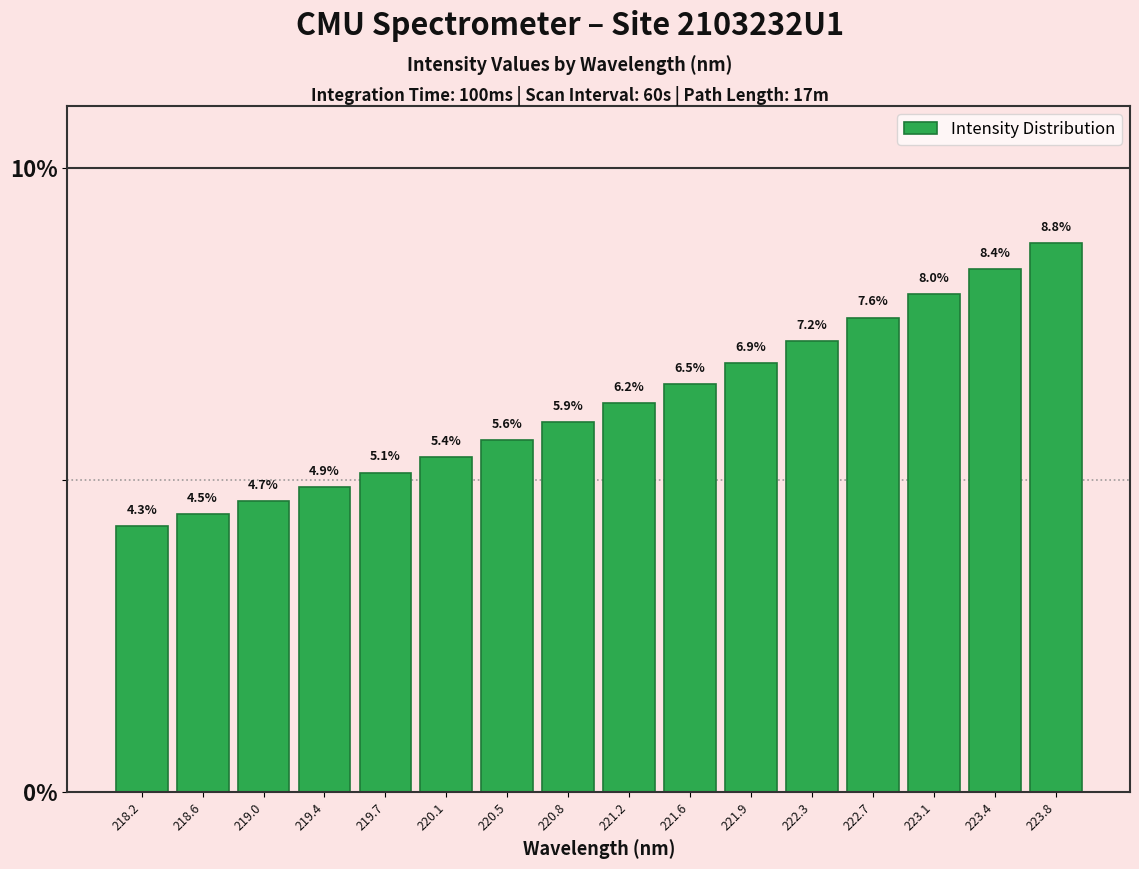

Reading left to right, list all the values displayed in this chart.

218.2=4.3	218.6=4.5	219.0=4.7	219.4=4.9	219.7=5.1	220.1=5.4	220.5=5.6	220.8=5.9	221.2=6.2	221.6=6.5	221.9=6.9	222.3=7.2	222.7=7.6	223.1=8.0	223.4=8.4	223.8=8.8